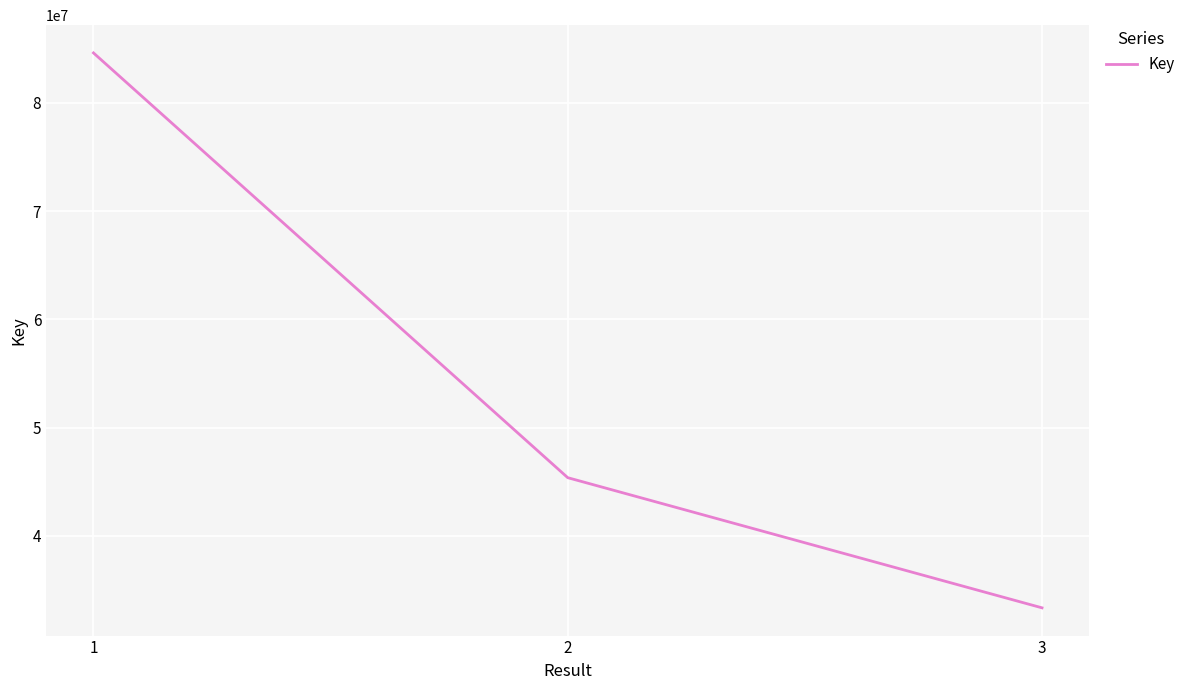

What is the sum of the values at 3 and 1?

117970966